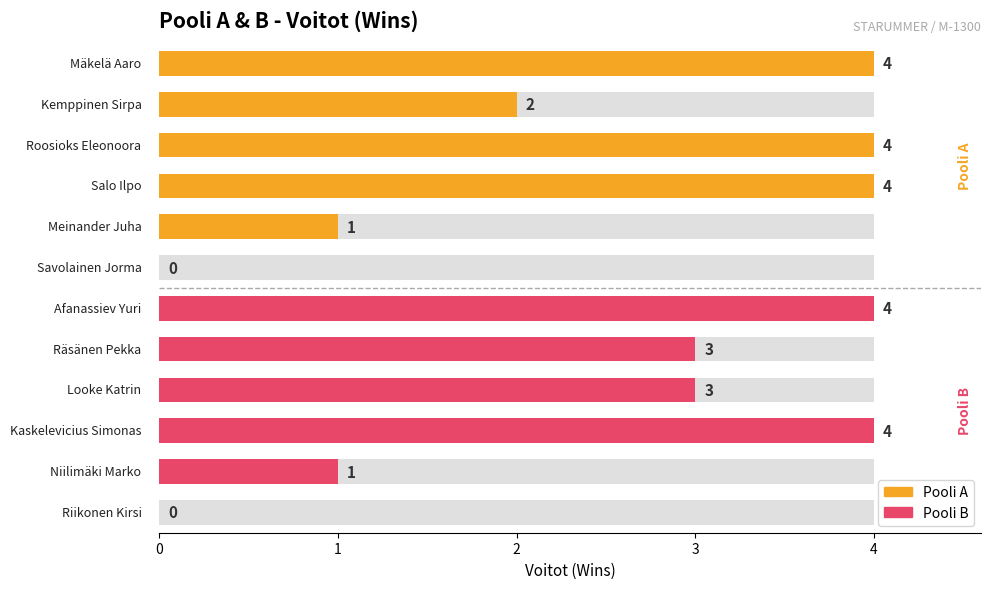

What is the label of the 1st bar from the right?

Riikonen Kirsi